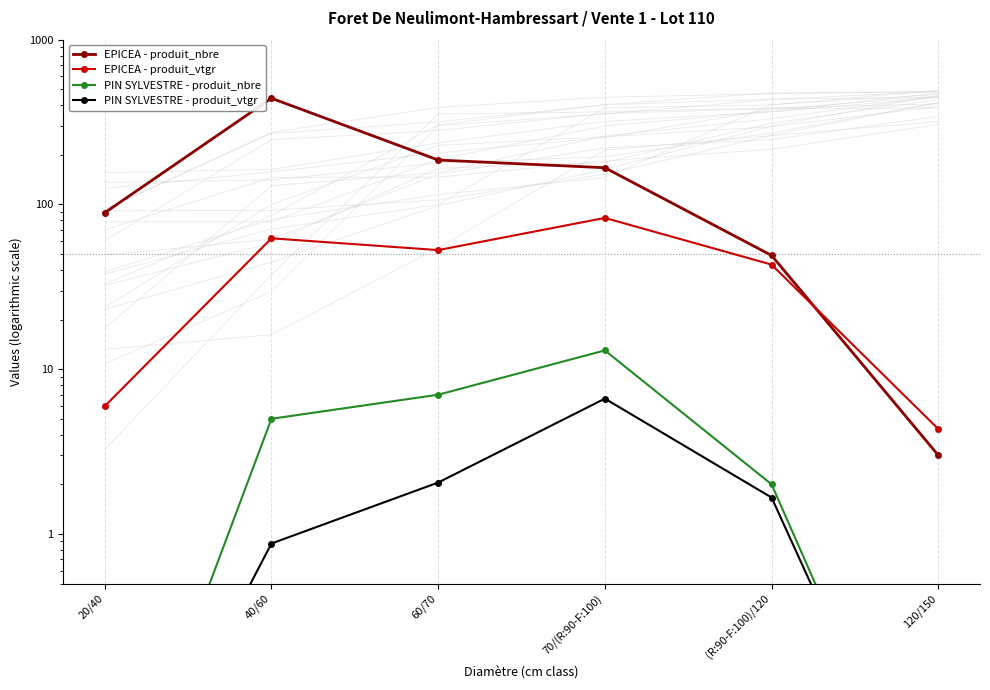

At which category does EPICEA - produit_nbre reach its first local peak?

40/60